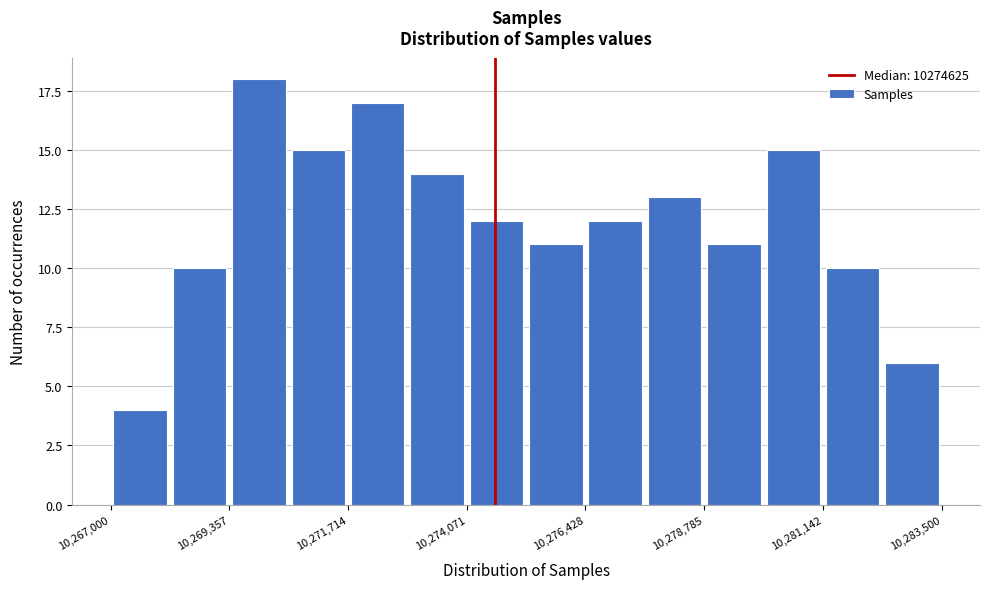

Around what value on the x-axis is the tallest bar? Give the approximate position of its centre, as read against the axis.

10270000